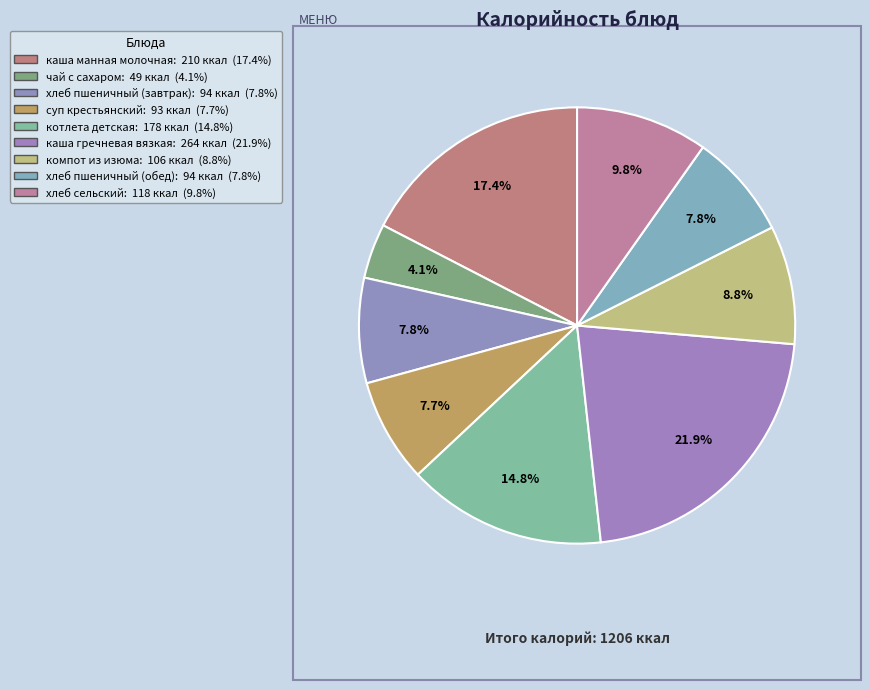

The каша манная молочная slice represents 29% of the pie. True or false?

False